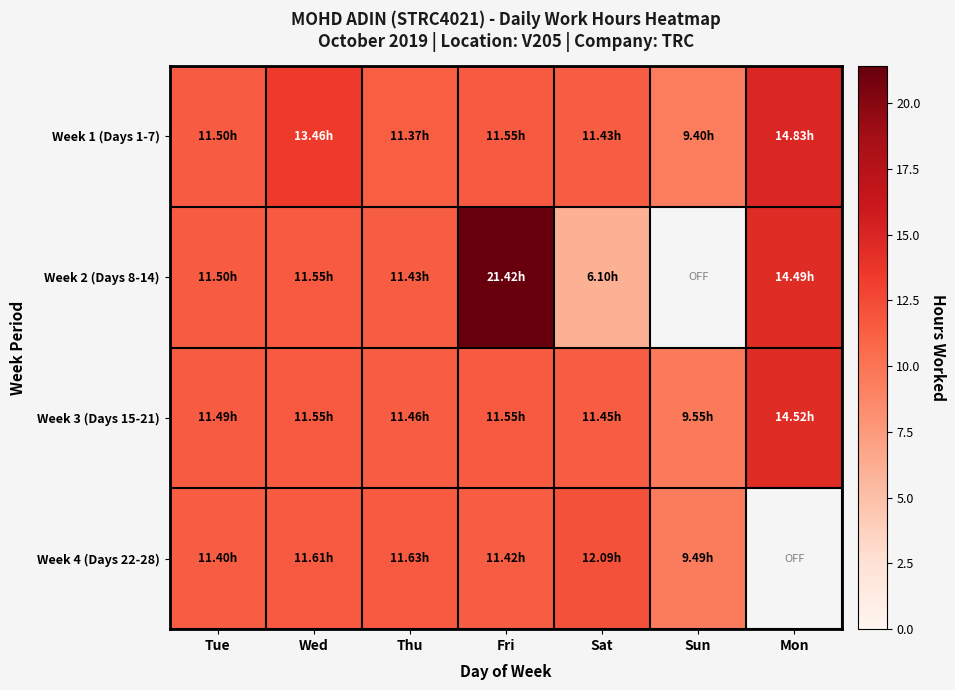

Rank the series at Fri from lowest to highest value.

Week 4 (Days 22-28), Week 1 (Days 1-7), Week 3 (Days 15-21), Week 2 (Days 8-14)